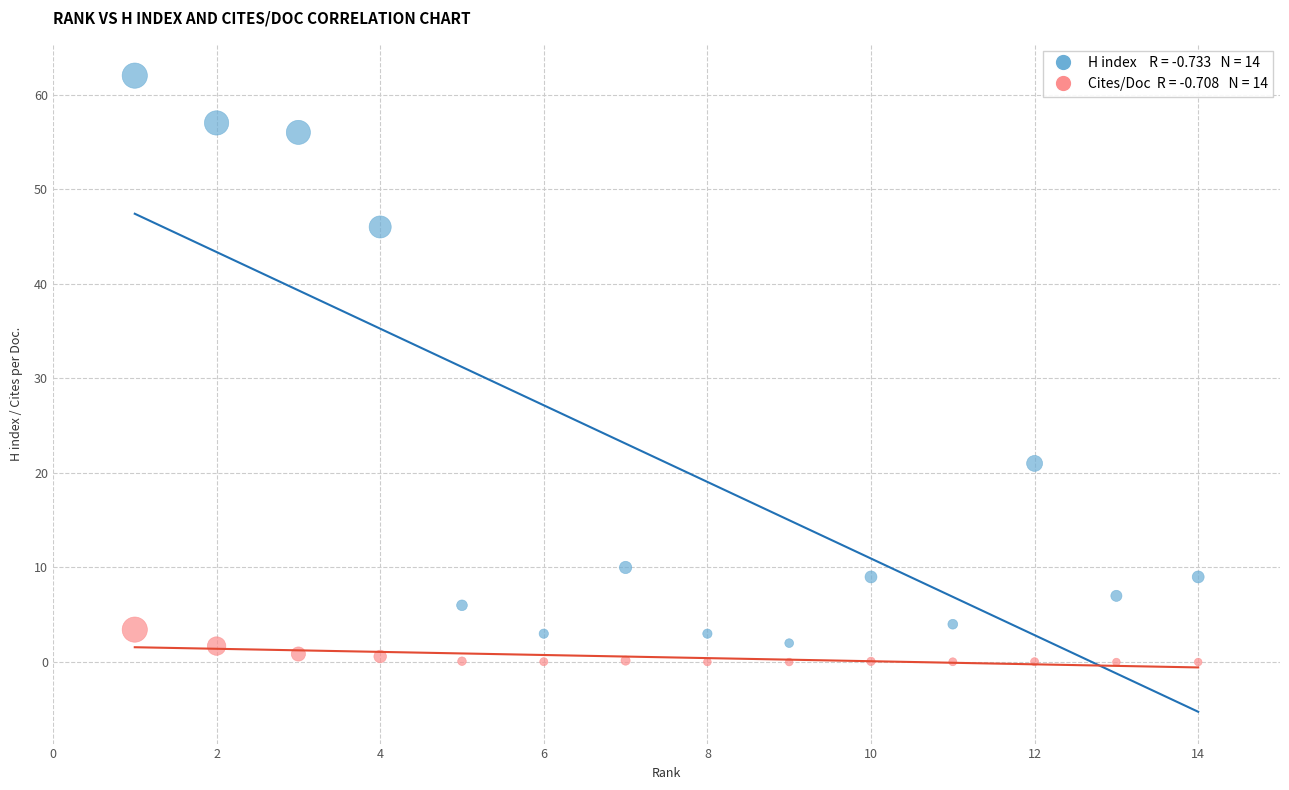

Across all data points, what is the range of Y values (max minus min)?

62.0